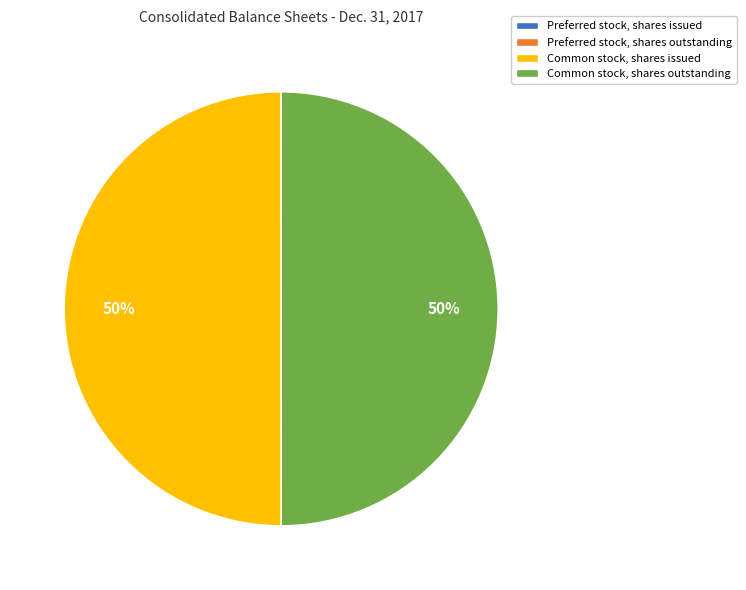

To the nearest percent, what is the average slice percentage?

25%